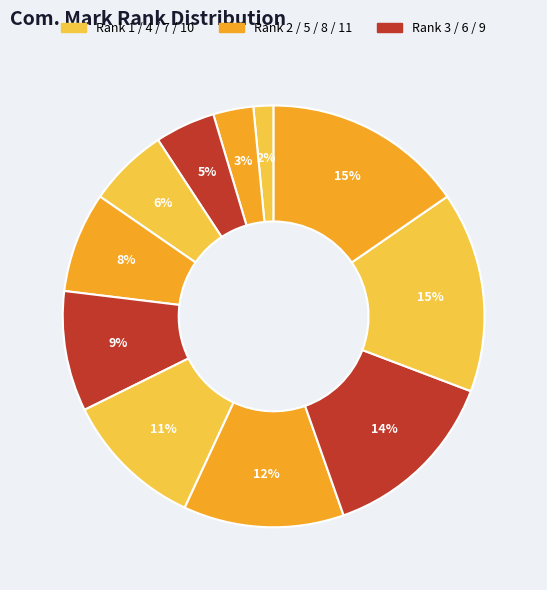

Is there a majority slice in this chart?

No